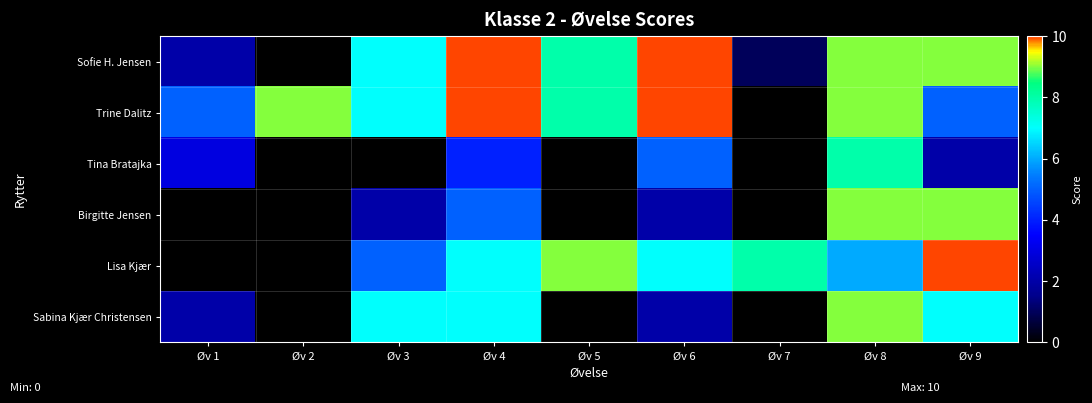

Which has a higher value, Øv 8 or Øv 4?

Øv 4